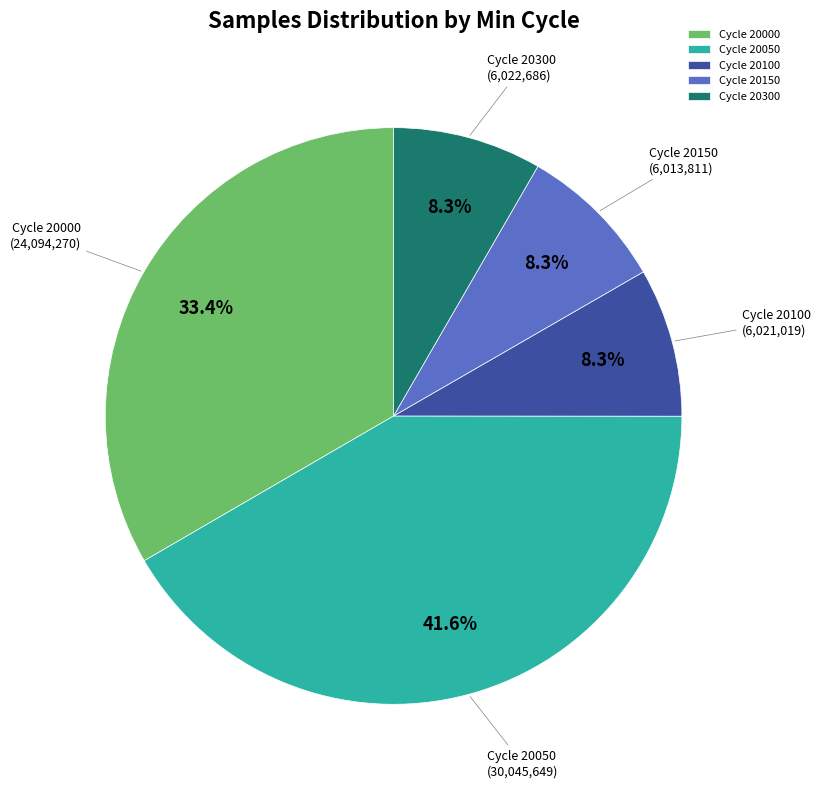

How many slices are in this pie chart?

5